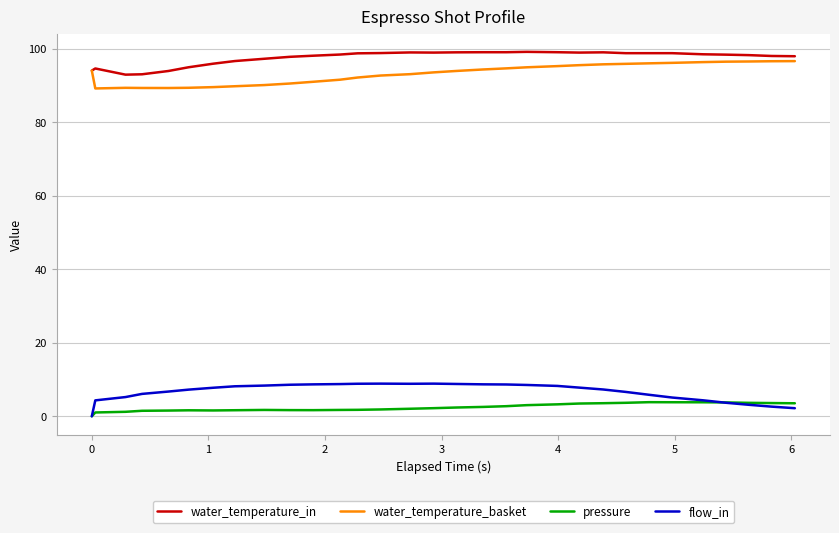

True or false: water_temperature_in and flow_in cross at least once.

False